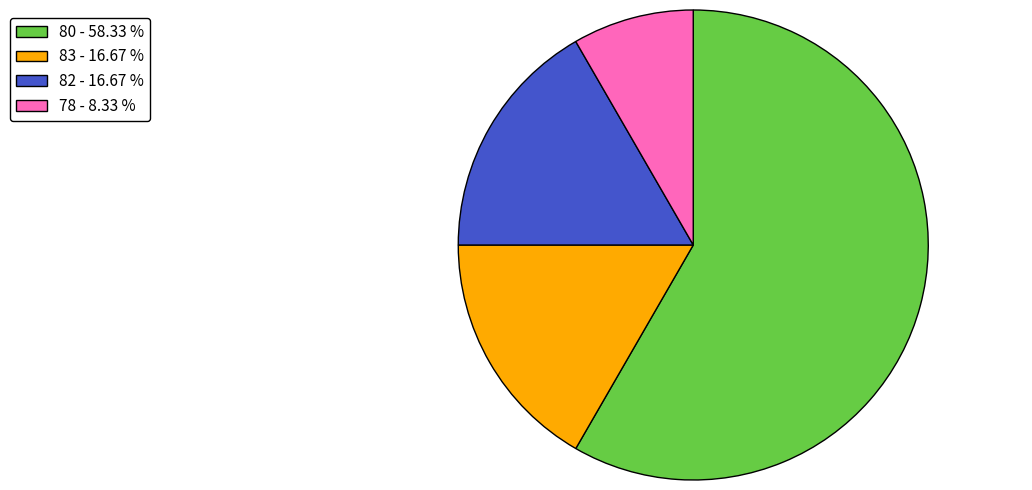

Is there any slice that represents more than half of the pie?

Yes